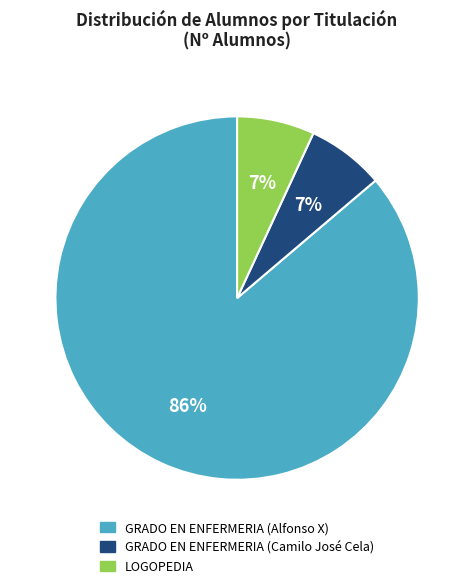

How many segments does this pie chart have?

3